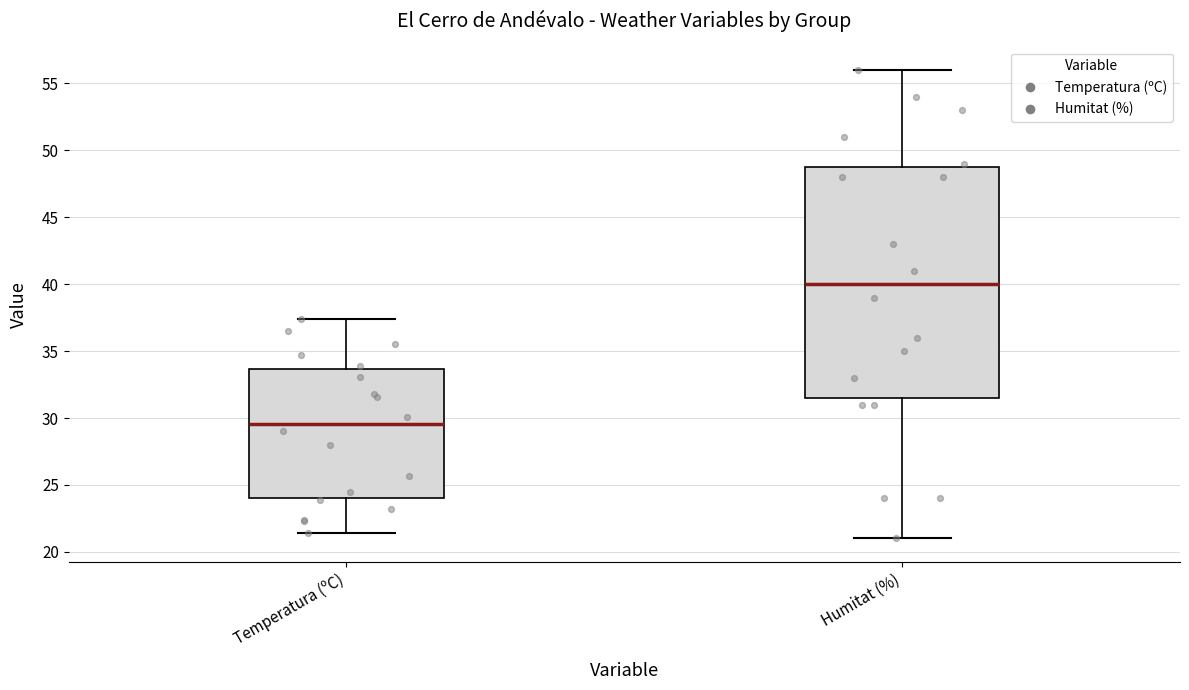

Reading left to right, read every box against the y-axis: the position of its median line, the range the box covers, and the ends of its whiskers. The values are not printed on the chart, so give them approximately, as read against the axis.

Temperatura (ºC): median 29.5, box 24.0 to 33.5, whiskers 21.5 to 37.5
Humitat (%): median 40.0, box 31.5 to 49.0, whiskers 21.0 to 56.0